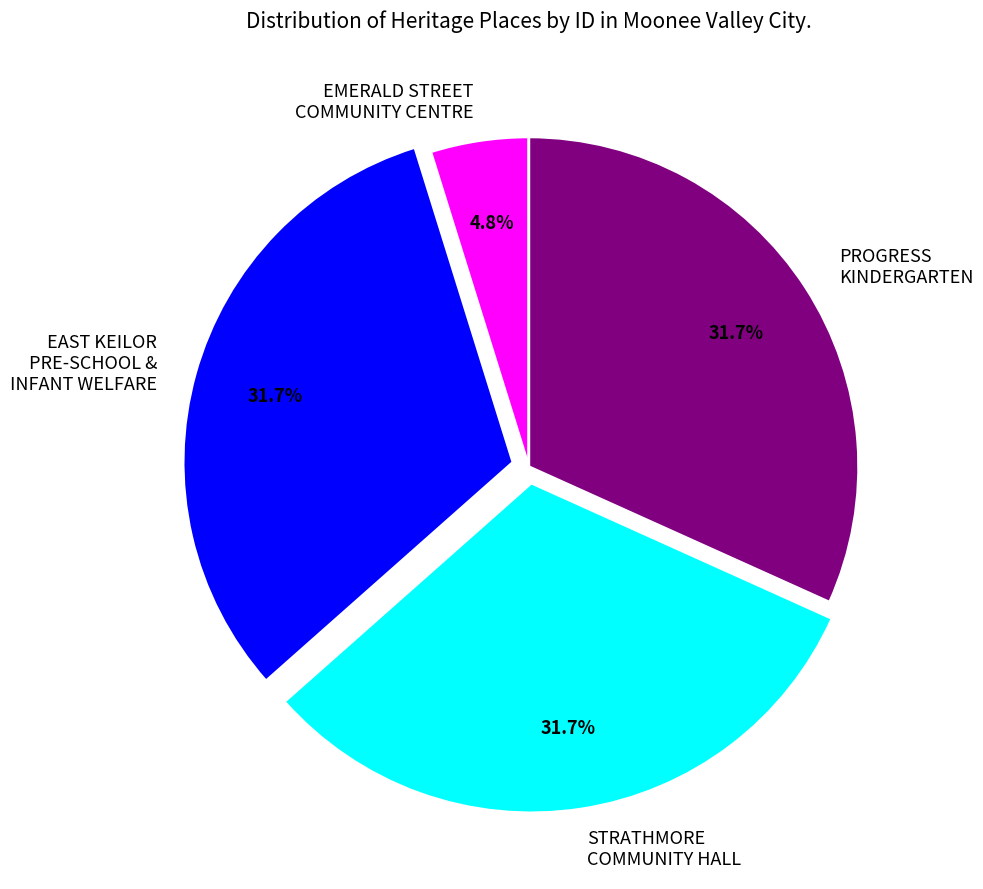

What is the ratio of the value at STRATHMORE COMMUNITY HALL to the value at EAST KEILOR PRE-SCHOOL & INFANT WELFARE?

1.0